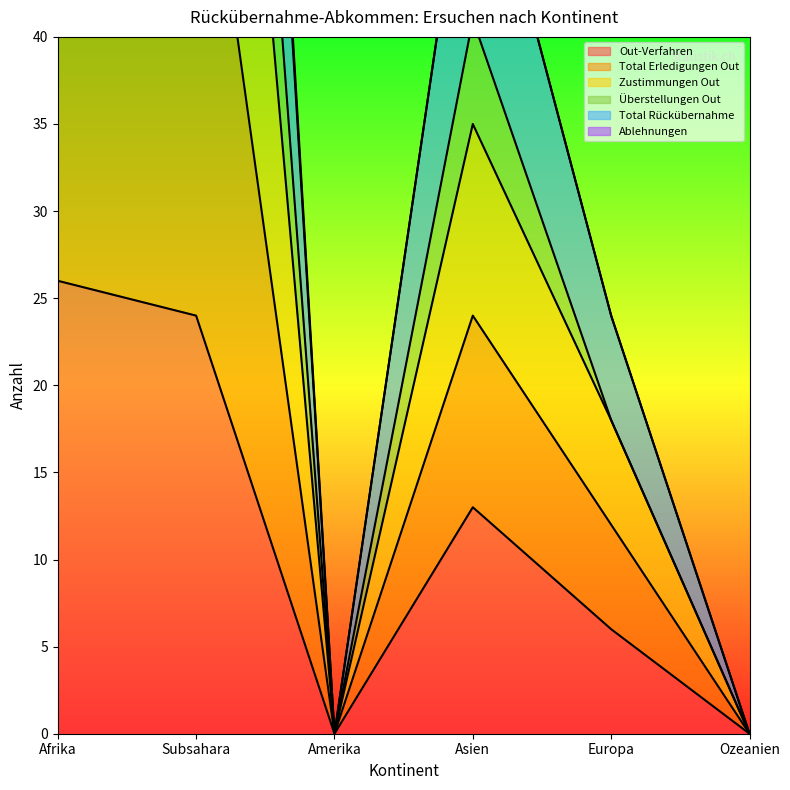

Where does the Zustimmungen Out series first go above 41?

Afrika